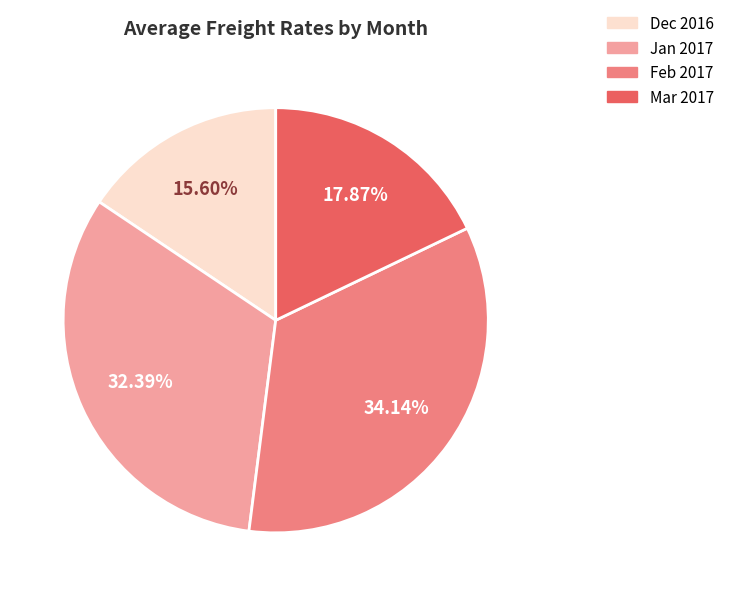

Is there any slice that represents more than half of the pie?

No